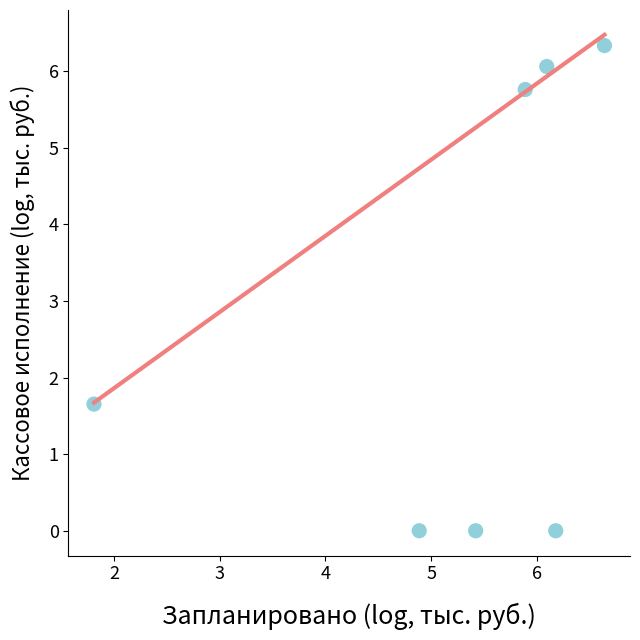

What is the range of Y values (max minus min)?

6.3